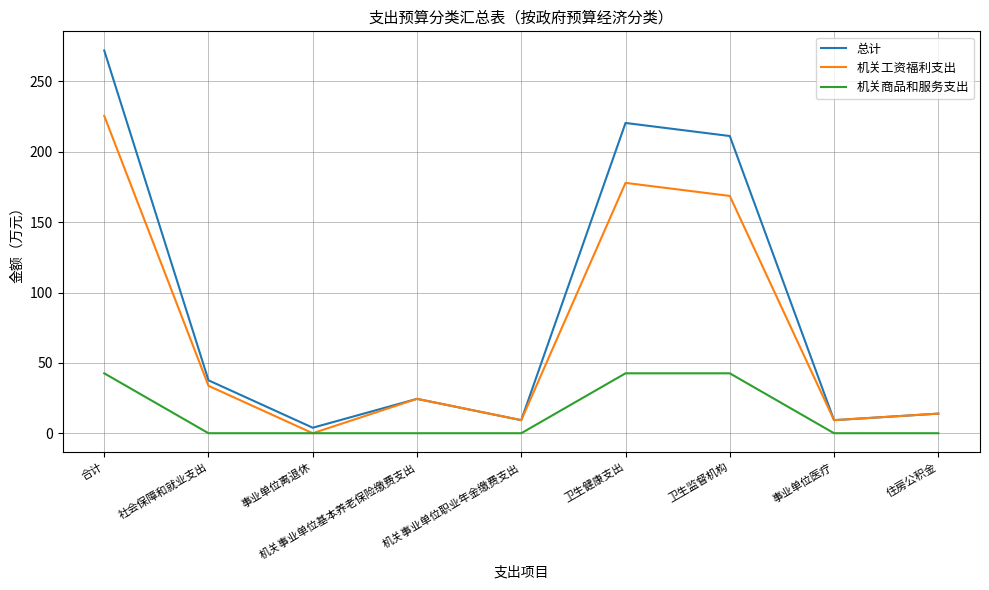

At which category is the sum across all series the highest?

合计